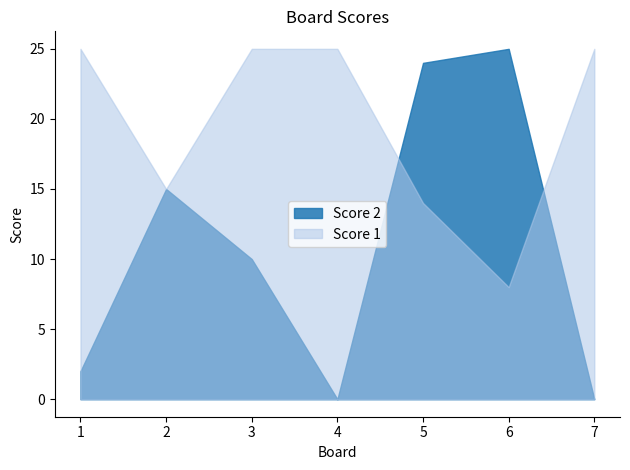

The value of Score 2 at 1 is 0. True or false?

False